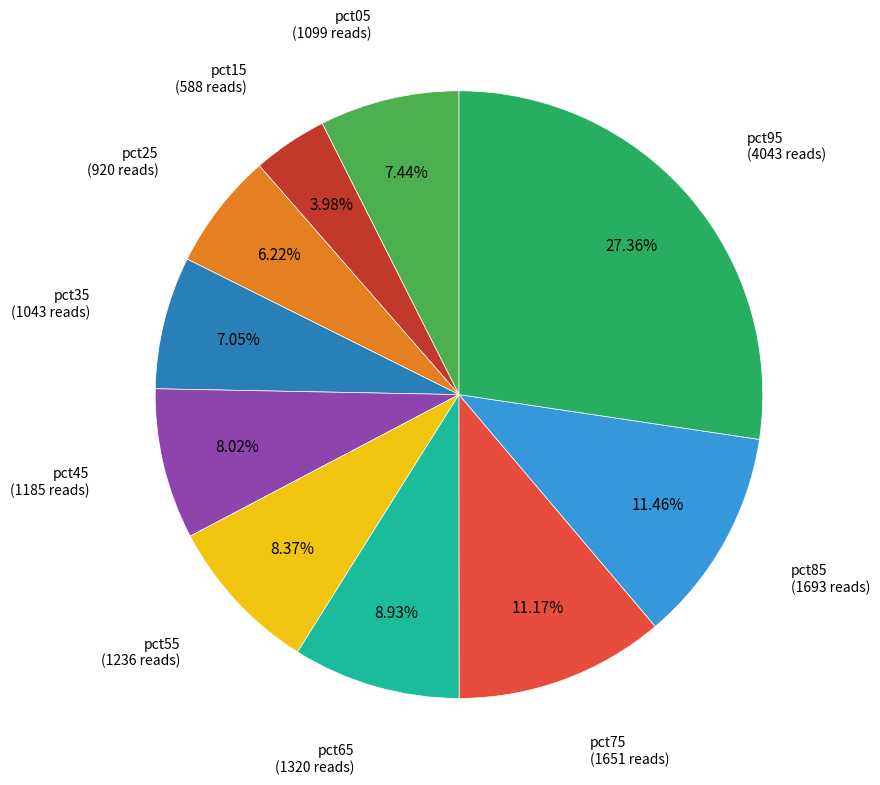

Does any single category account for the majority?

No